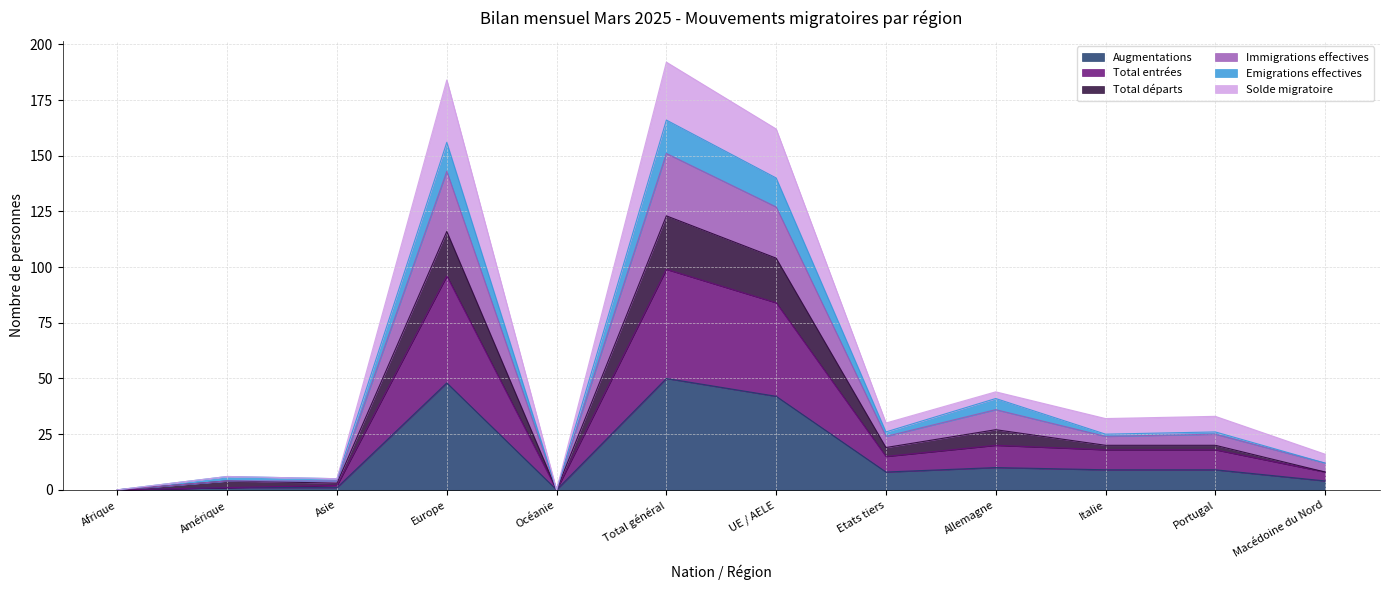

At which category does Total départs reach its first local valley?

Asie